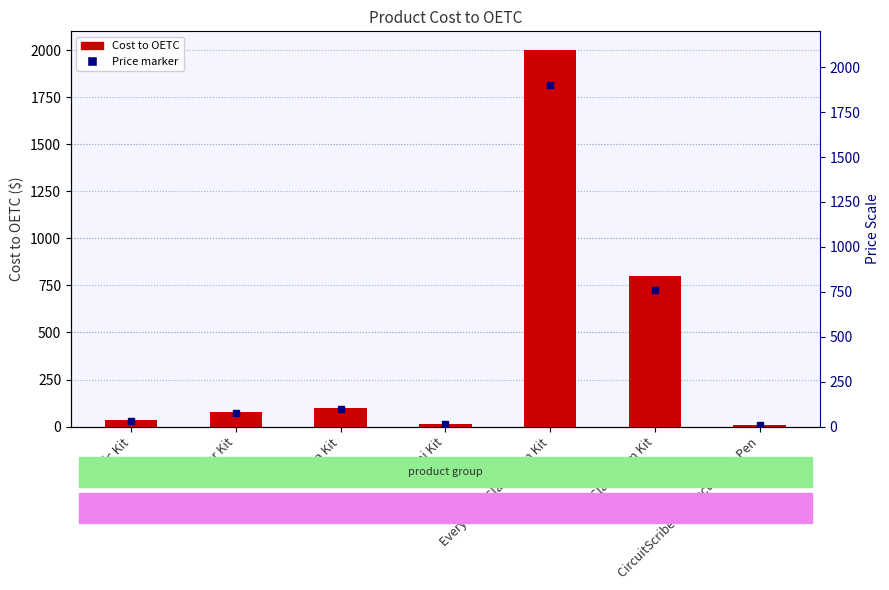

Reading left to right, transcribe all the data shown in this chart.

35.0	80.0	100.0	15.0	2000.0	800.0	10.0